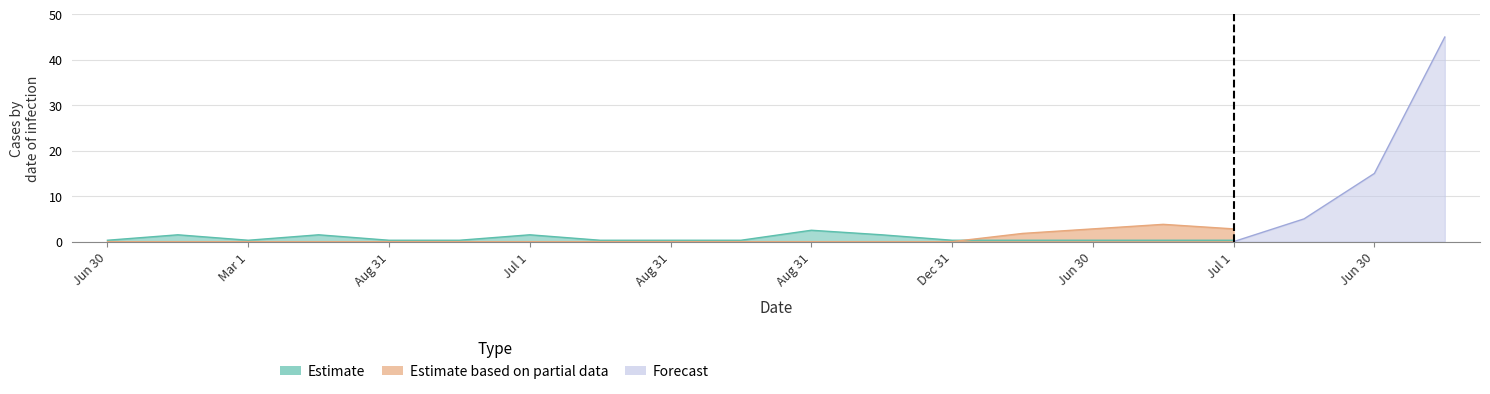

Is it true that Estimate based on partial data equals 0 at 2013-08-31?

True